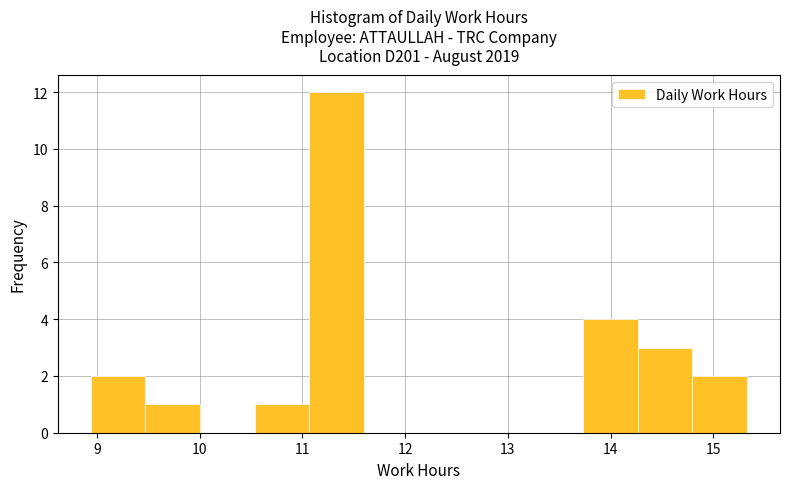

Over which range of the x-axis is the bar tallest?

11.1 to 11.6